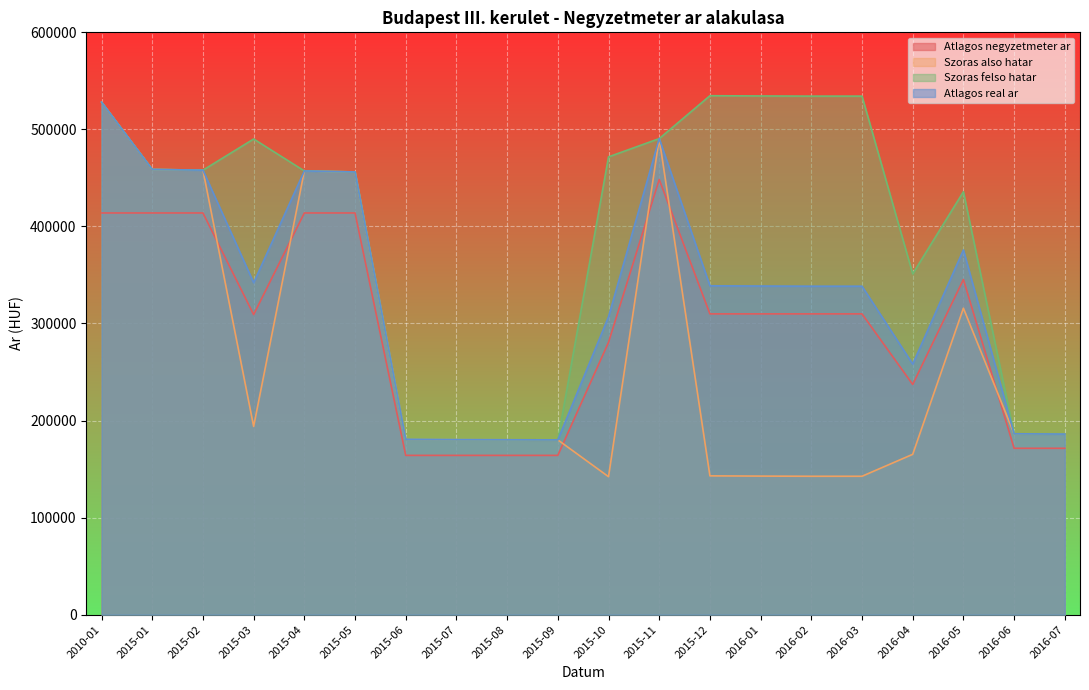

List the series in order of their overall mean, lowest first.

Szoras also hatar, Atlagos negyzetmeter ar, Atlagos real ar, Szoras felso hatar